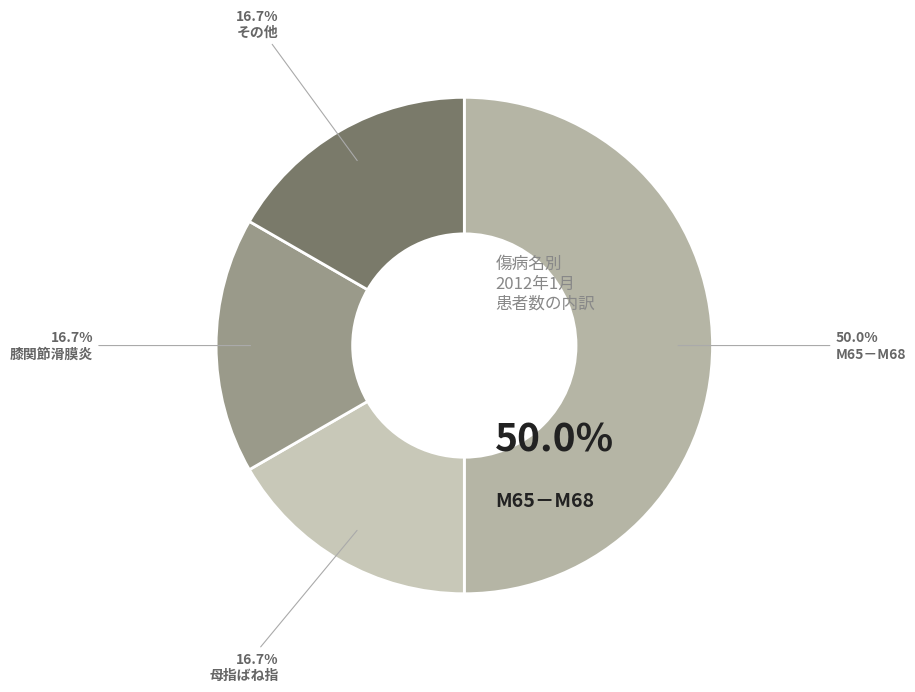

How many segments does this pie chart have?

4